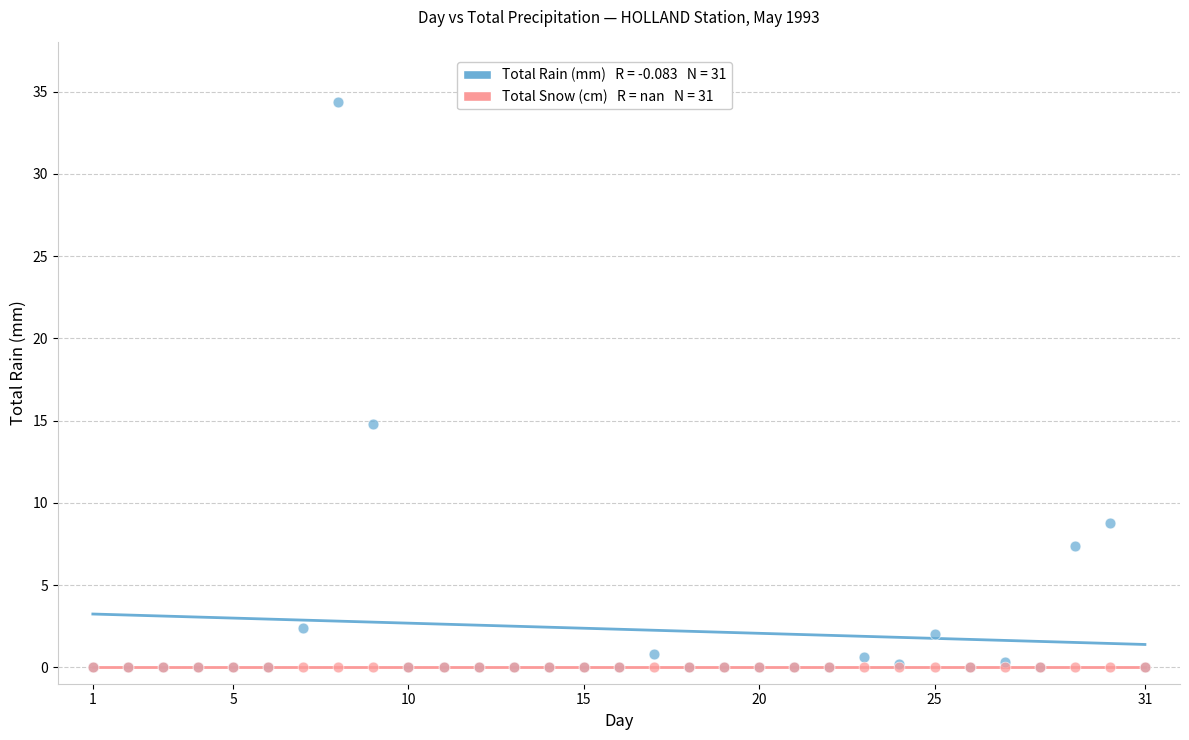

Across all series, what Y value is closest to 17?

14.8